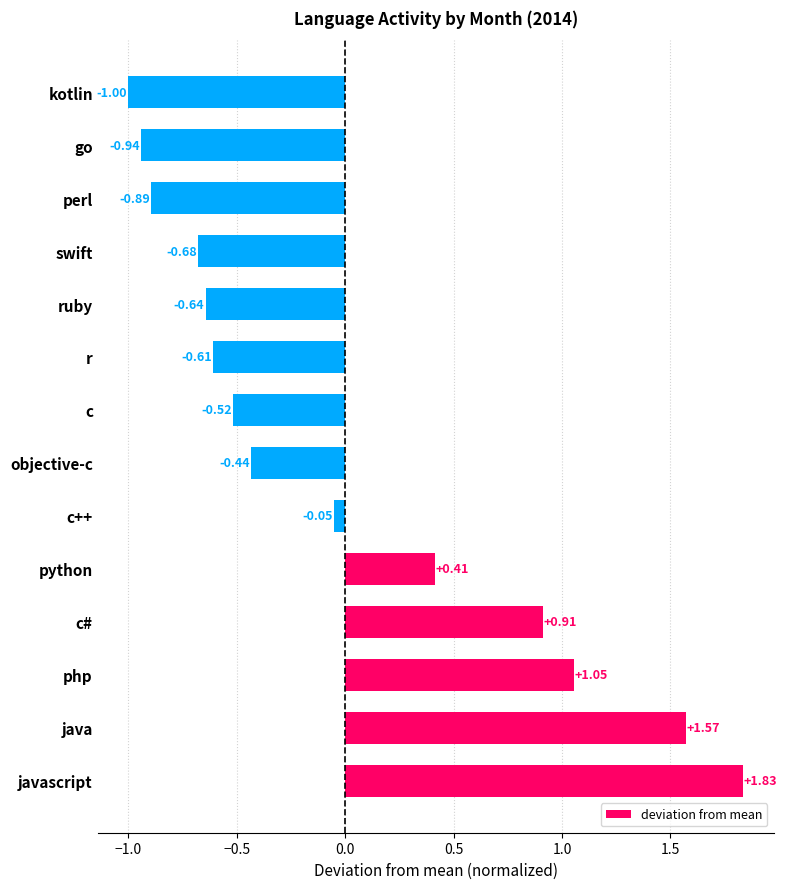

At which label is the value closest to 0?

c++